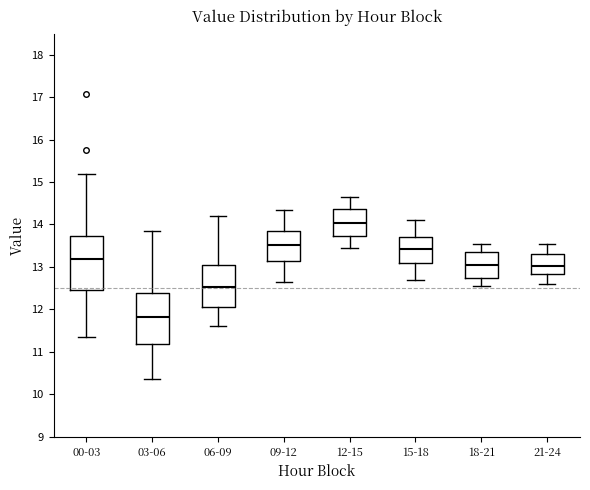

Reading left to right, transcribe this box plot: for each box, give where its median line is, the range the box spans, and where its two whiskers end, as read against the y-axis. The values are not printed on the chart, so give them approximately, as read against the axis.

00-03: median 13.2, box 12.4 to 13.7, whiskers 11.4 to 15.2
03-06: median 11.8, box 11.2 to 12.4, whiskers 10.4 to 13.9
06-09: median 12.5, box 12.1 to 13.0, whiskers 11.6 to 14.2
09-12: median 13.5, box 13.1 to 13.9, whiskers 12.7 to 14.4
12-15: median 14.0, box 13.7 to 14.4, whiskers 13.5 to 14.7
15-18: median 13.4, box 13.1 to 13.7, whiskers 12.7 to 14.1
18-21: median 13.1, box 12.7 to 13.4, whiskers 12.6 to 13.6
21-24: median 13.0, box 12.8 to 13.3, whiskers 12.6 to 13.6